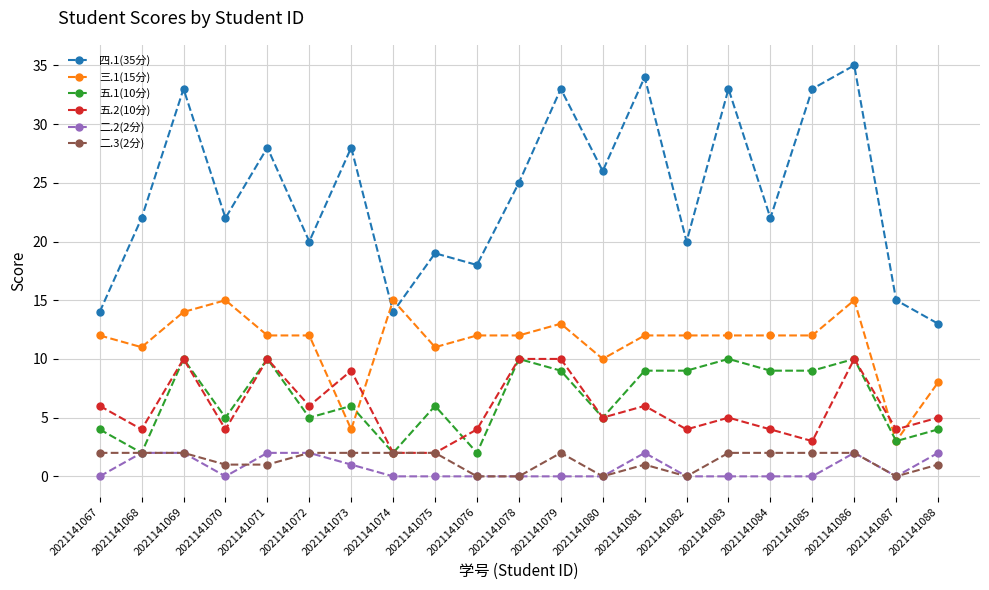

True or false: 二.2(2分) and 五.2(10分) cross at least once.

False